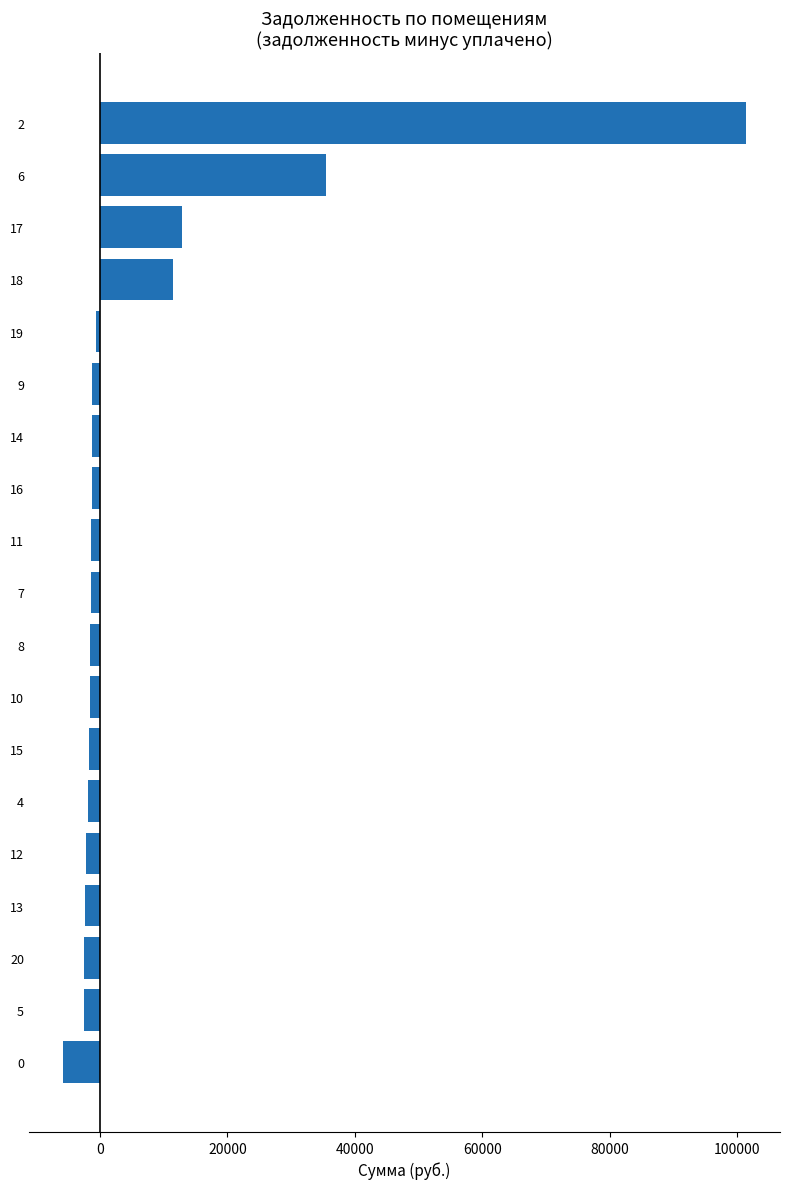

How many values are below zero?

15